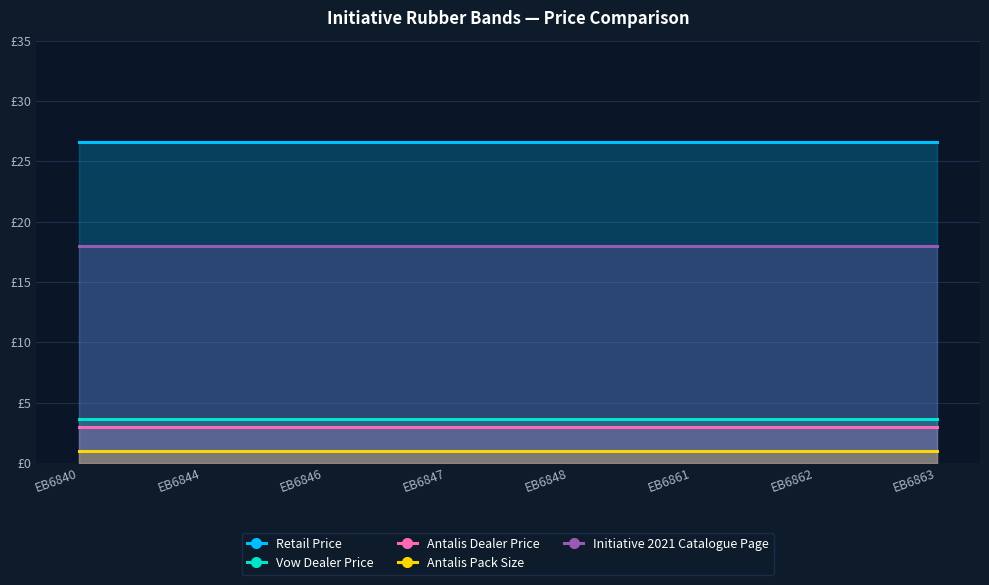

What is the difference between the highest and lowest values at EB6848?

25.6